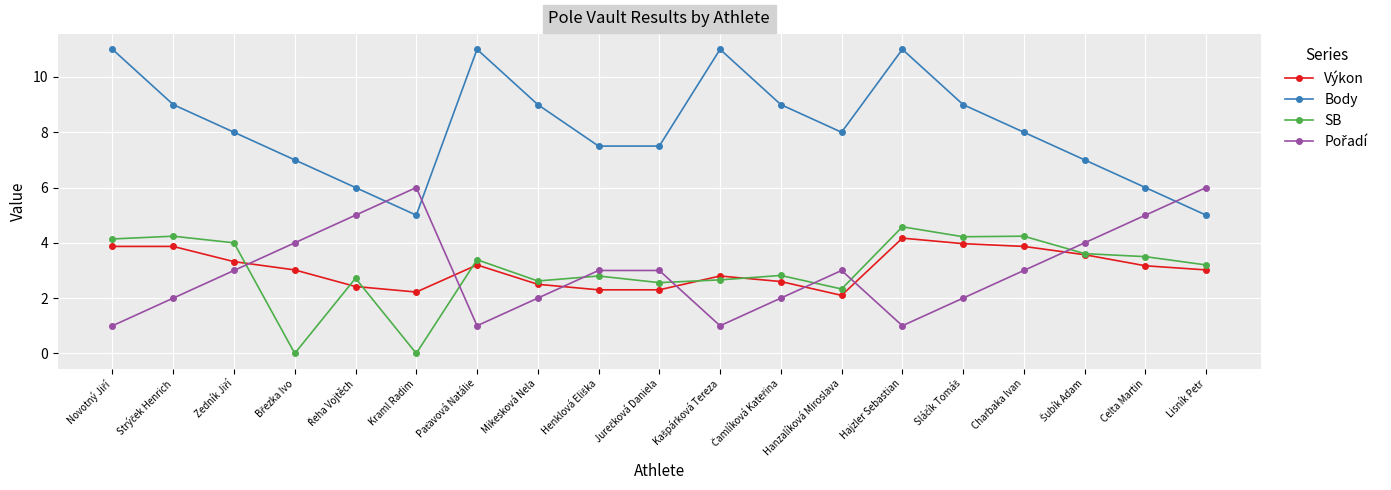

True or false: Body has more than 0 interior local peaks.

True